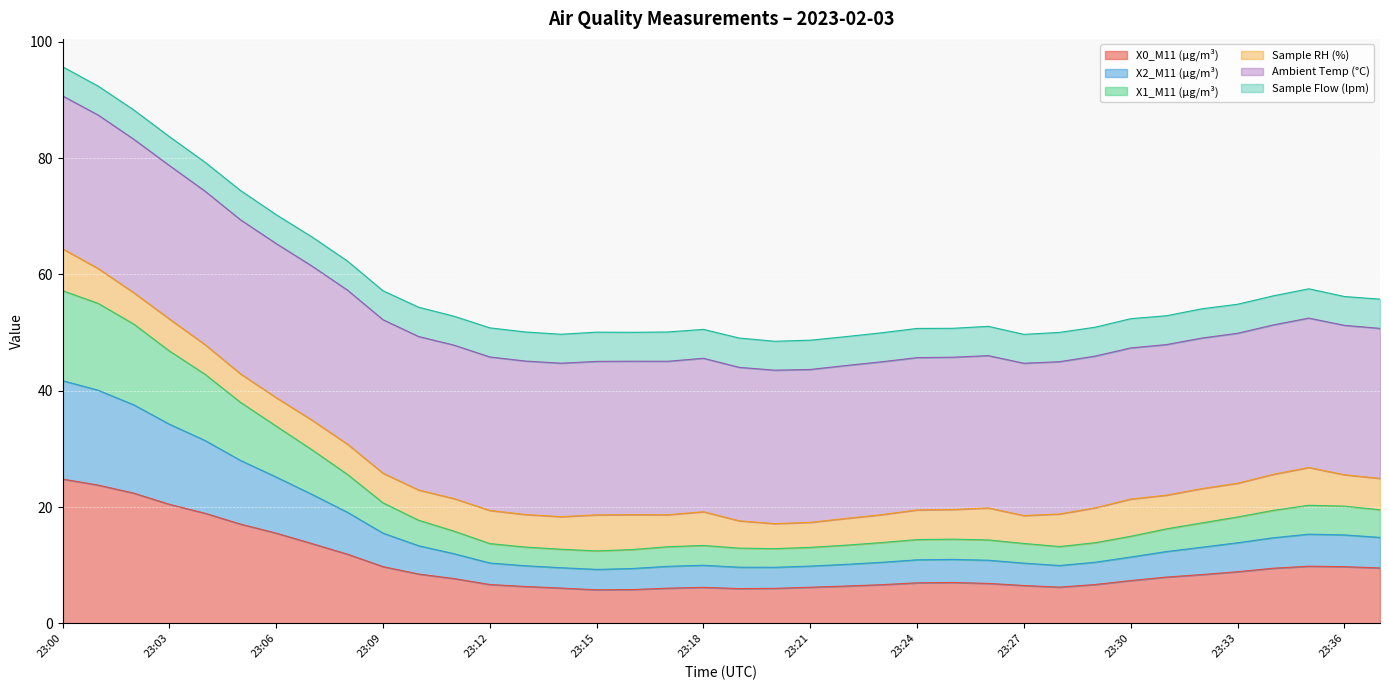

True or false: X0_M11 (μg/m³) and X2_M11 (μg/m³) intersect in this chart.

False